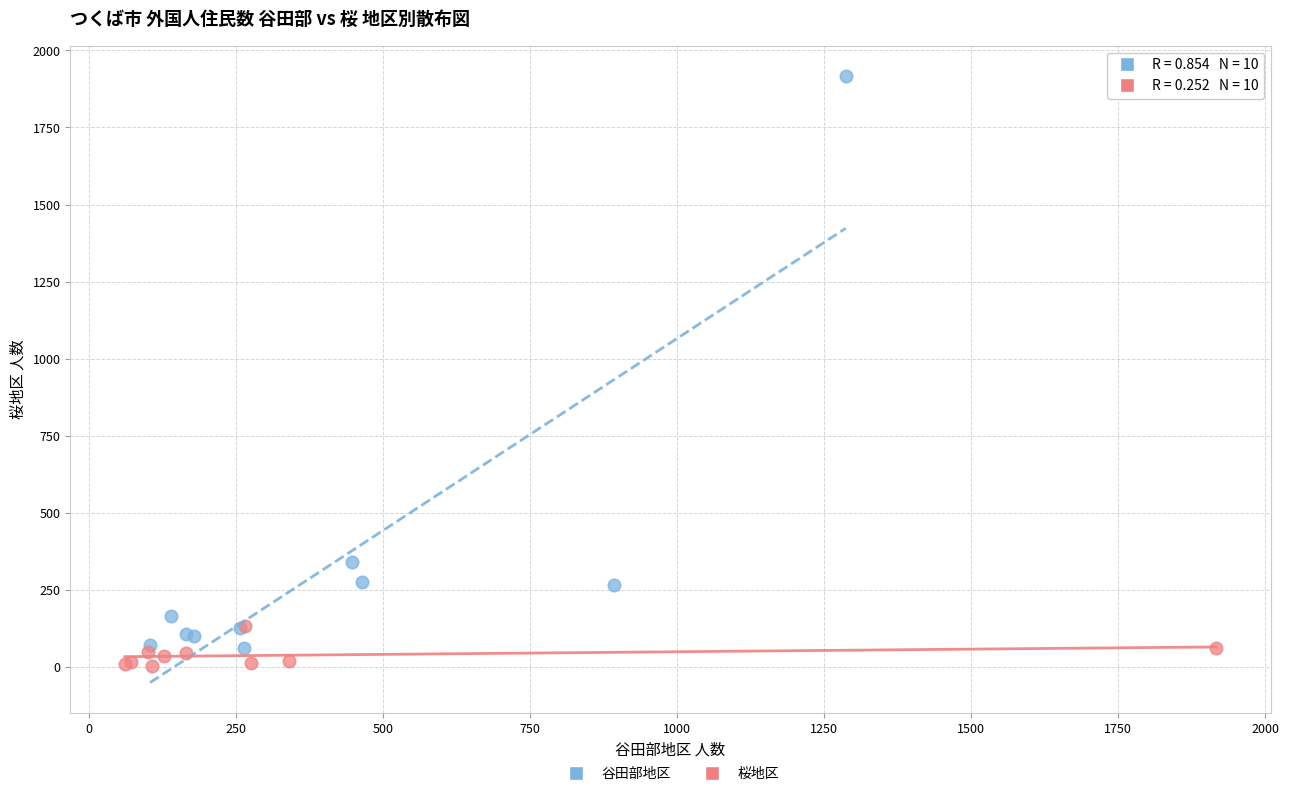

Which series contains the highest Y value?

谷田部地区